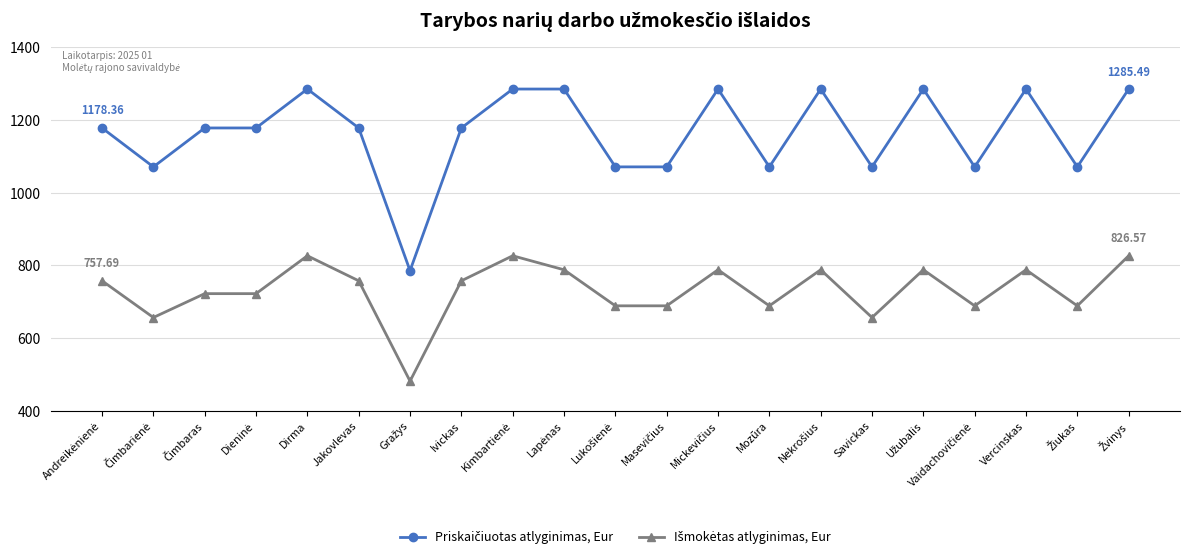

What is the label of the 6th point from the left?

Jakovlevas